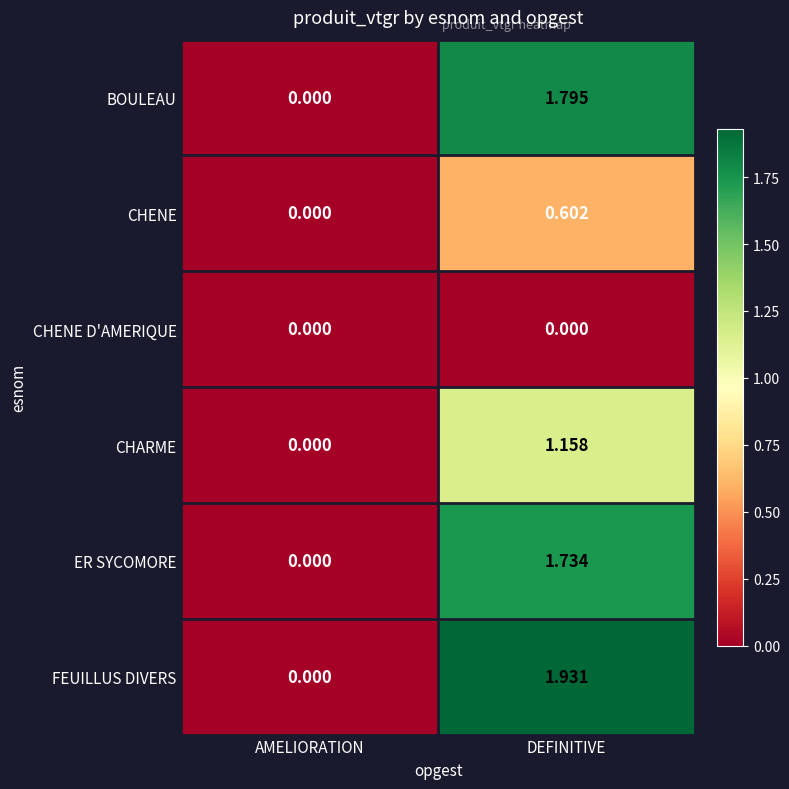

At which label does ER SYCOMORE reach its peak?

DEFINITIVE